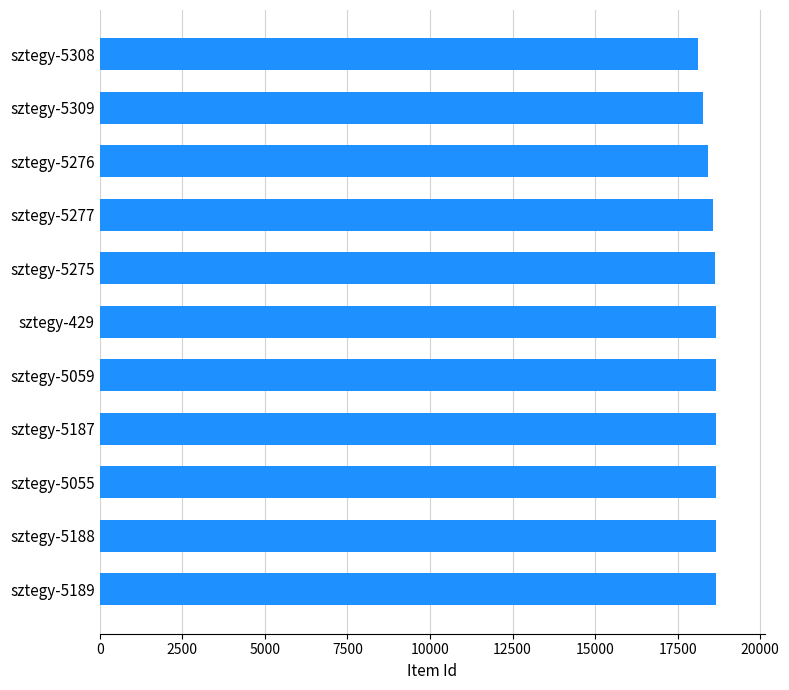

Is it true that the value at sztegy-5188 is 24423?

False